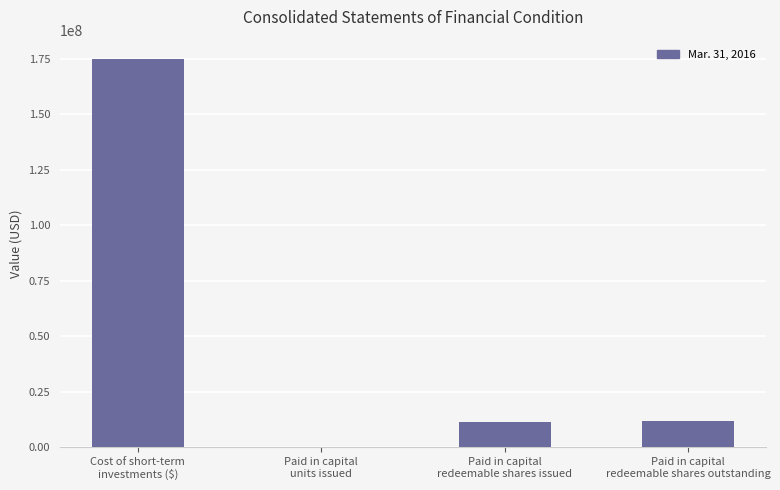

What is the sum of all values?

198380247